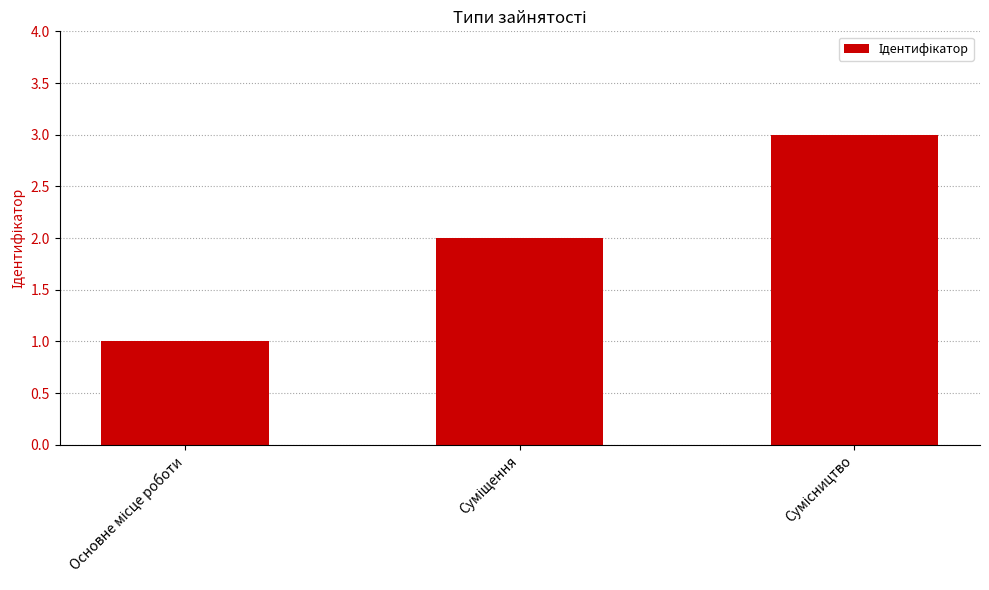

What is the maximum value shown in the chart?

3